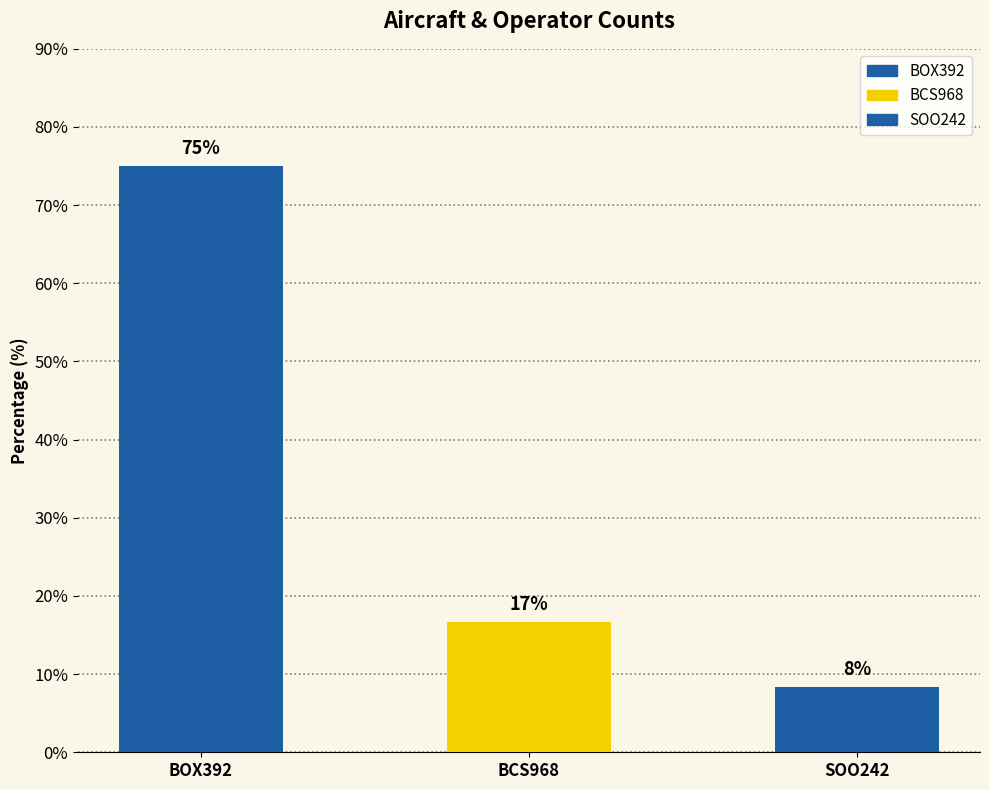

Reading left to right, extract all data points from this chart.

75.0	16.7	8.3